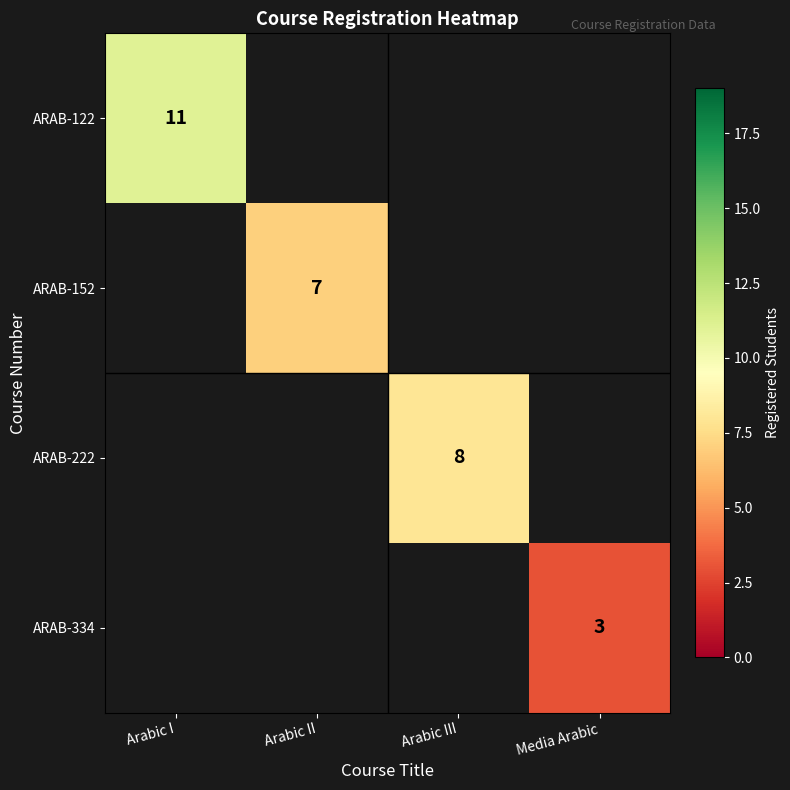

Is the value of ARAB-222 at Arabic III greater than the value of ARAB-334 at Media Arabic?

Yes